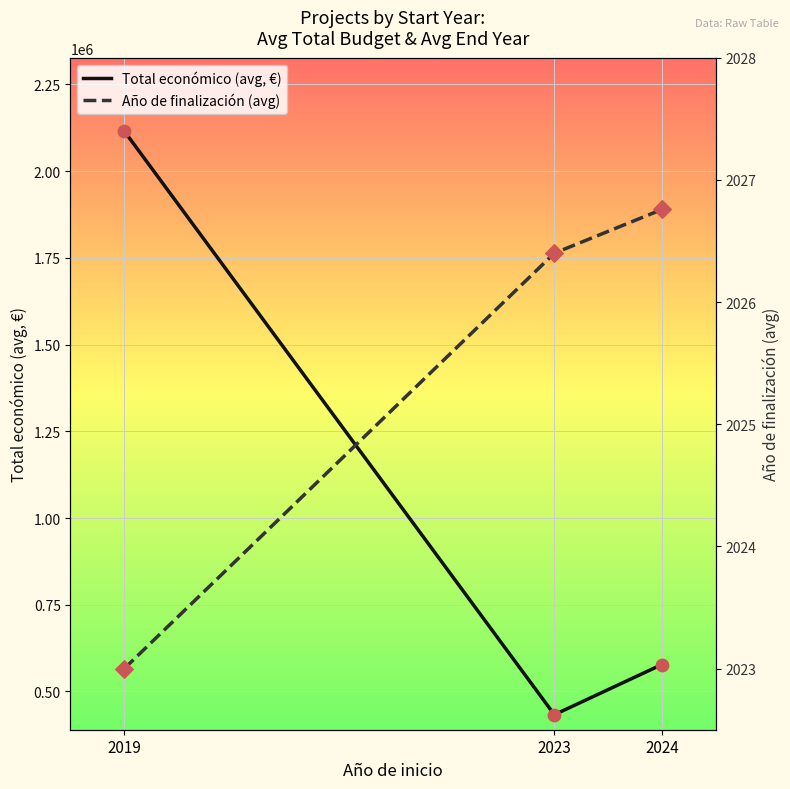

Which series has the largest Y range (max minus min)?

Total económico (avg, €)